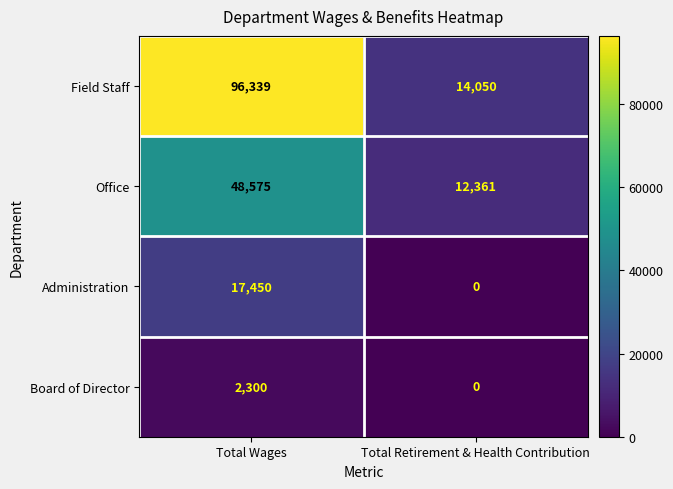

What is the sum of the Administration values at Total Retirement & Health Contribution and Total Wages?

17450